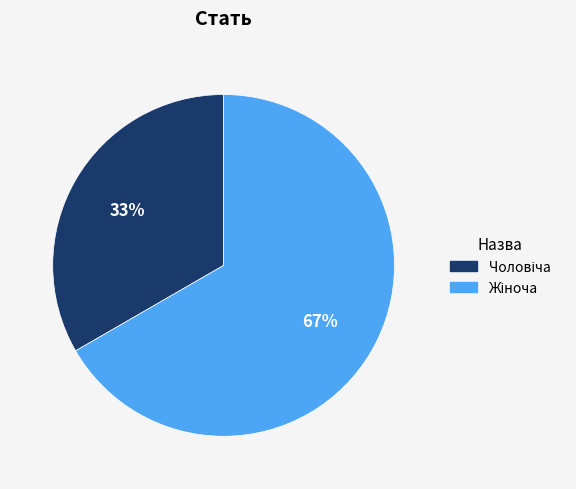

How many slices are in this pie chart?

2